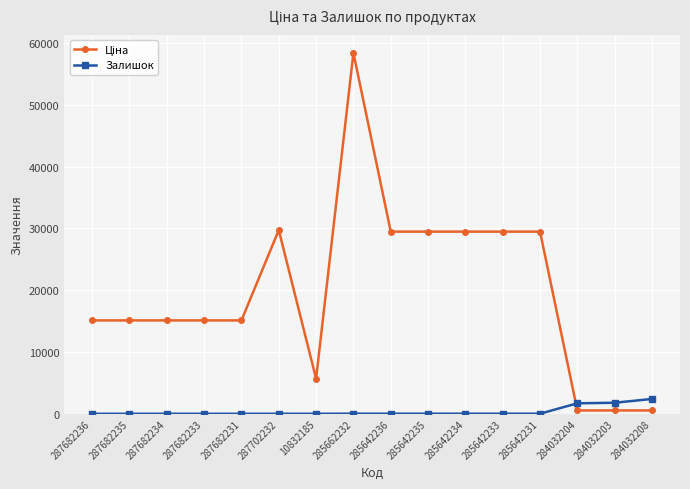

What is the average value of the Залишок series?

372.1